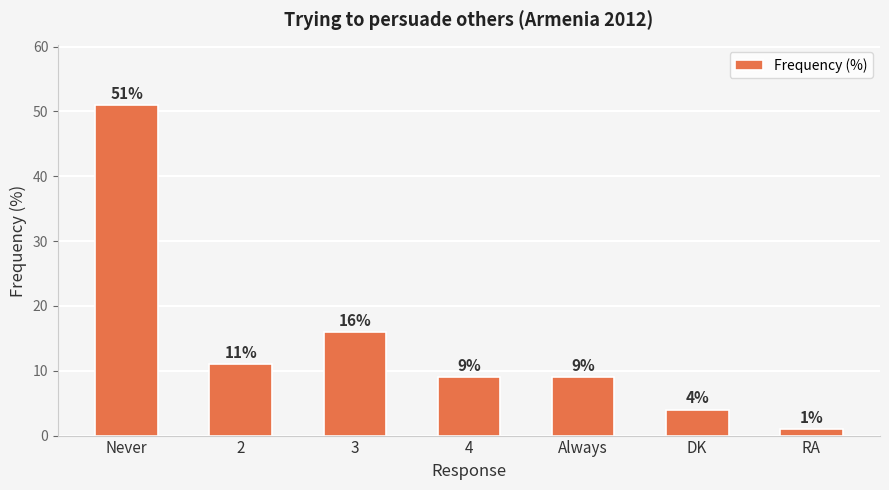

Reading right to left, extract all data points from this chart.

RA=1	DK=4	Always=9	4=9	3=16	2=11	Never=51